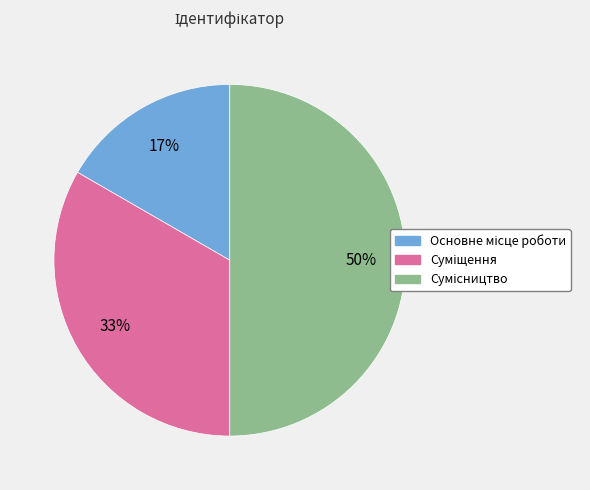

To the nearest percent, what is the average slice percentage?

33%